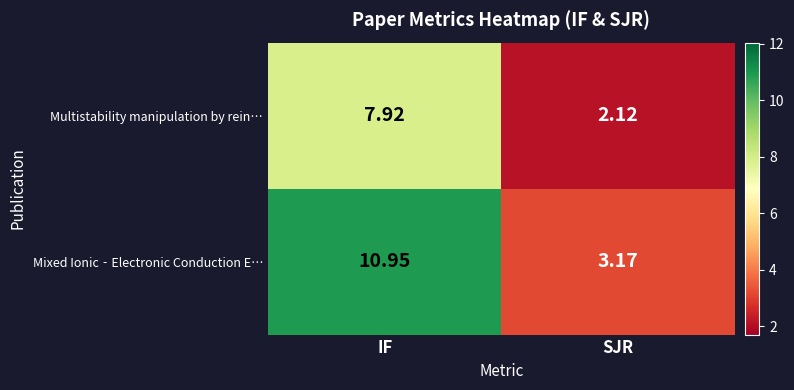

At which label does Multistability manipulation by rein… first exceed 7?

IF